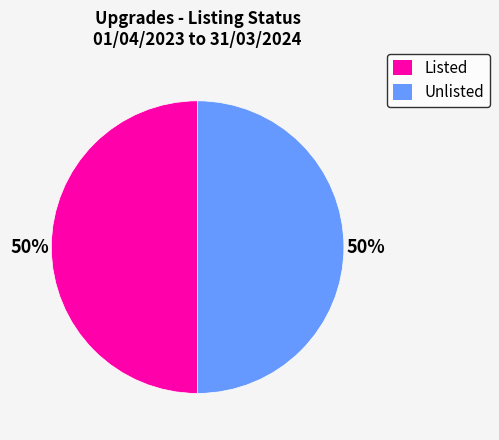

Is the sum of Unlisted and Listed greater than half?

Yes